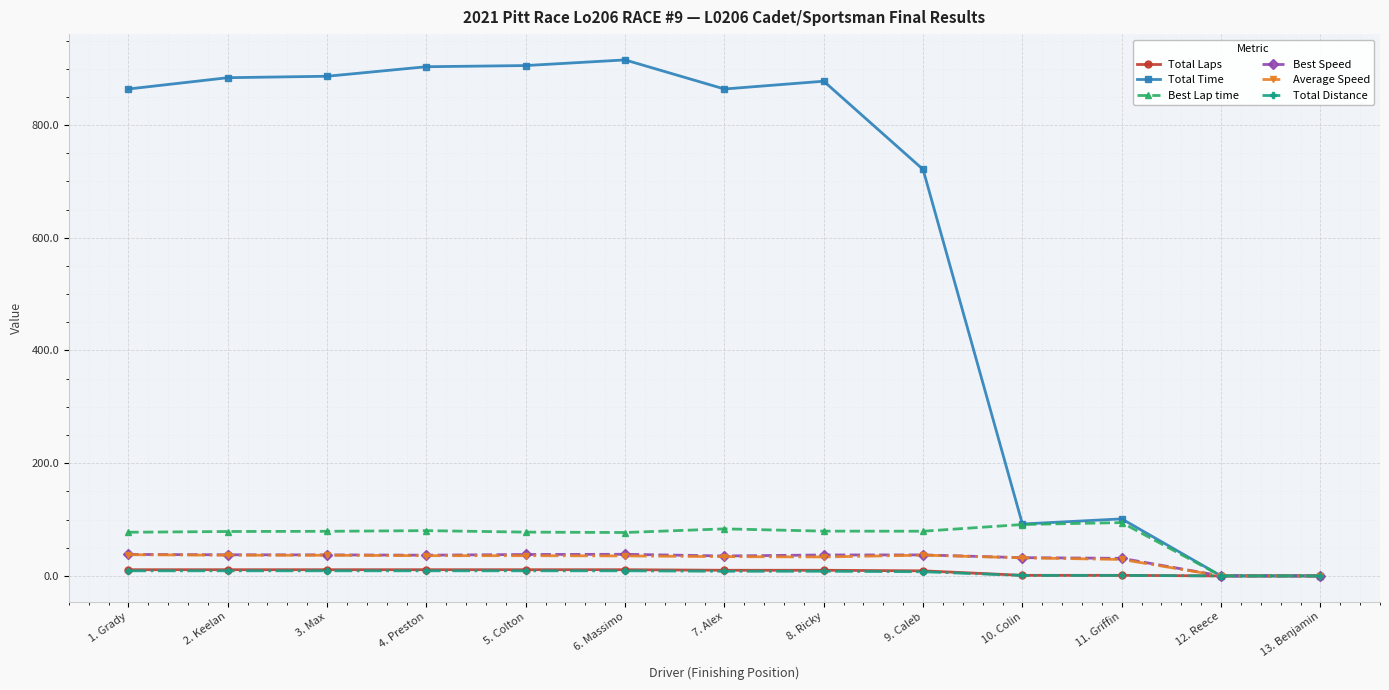

Which series has the largest range (max minus min)?

Total Time